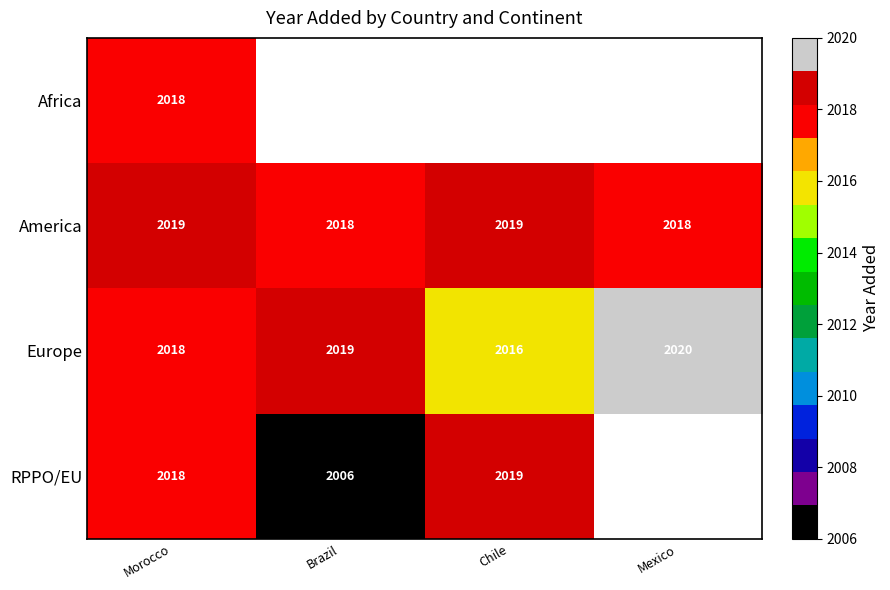

The value of Europe at Mexico is 2020. True or false?

True